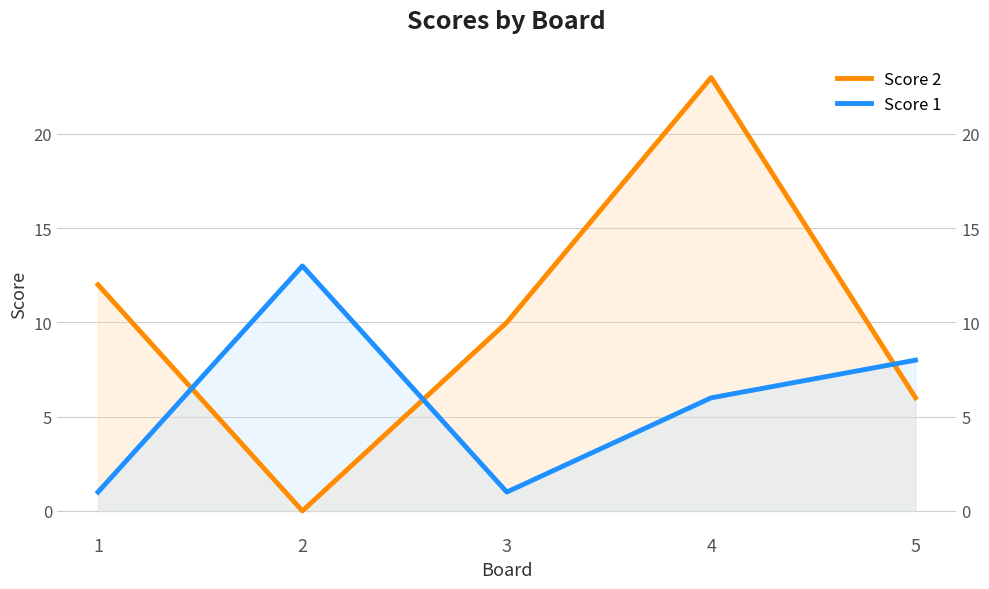

The value of Score 1 at 5 is 11. True or false?

False